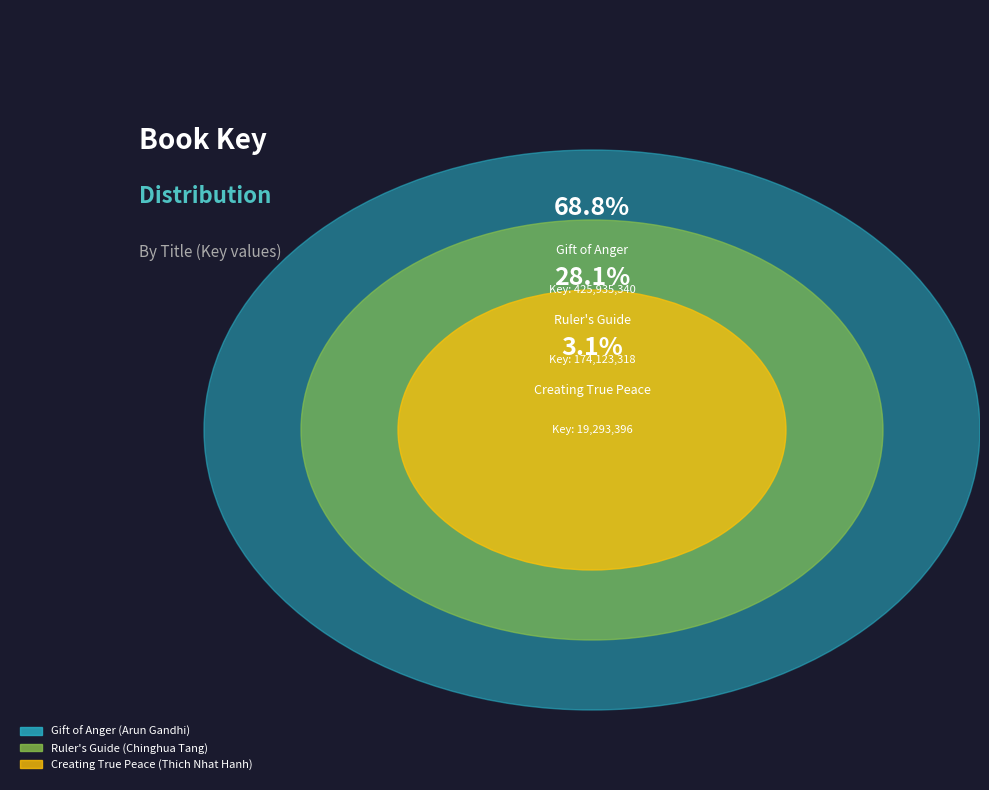

What is the smallest slice in the pie chart?

Creating True Peace (Thich Nhat Hanh)